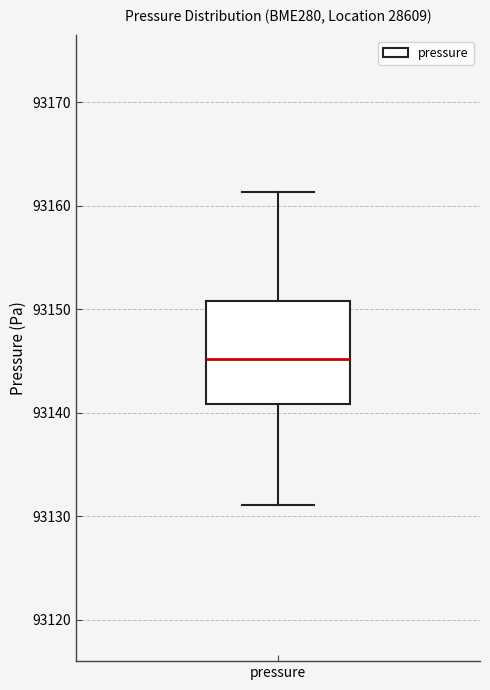

Transcribe this box plot: give where the median line is, the range the box spans, and where the two whiskers end, as read against the y-axis. The values are not printed on the chart, so give them approximately, as read against the axis.

median 93145, box 93141 to 93151, whiskers 93131 to 93161